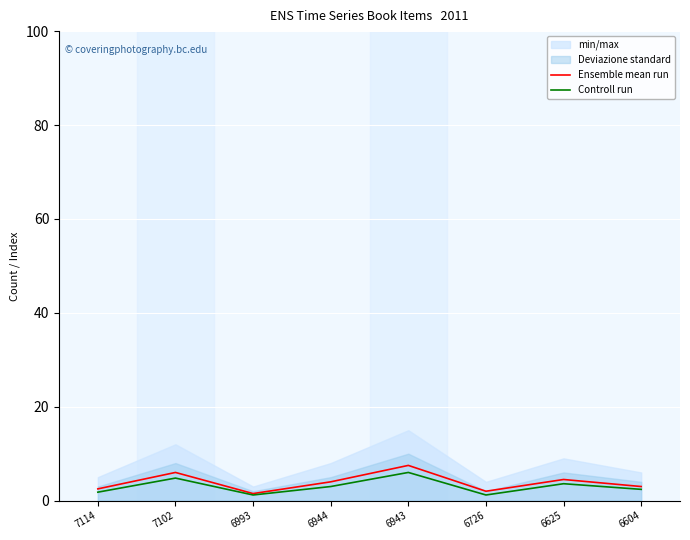

What is the total value across all series at 6604?

5.4